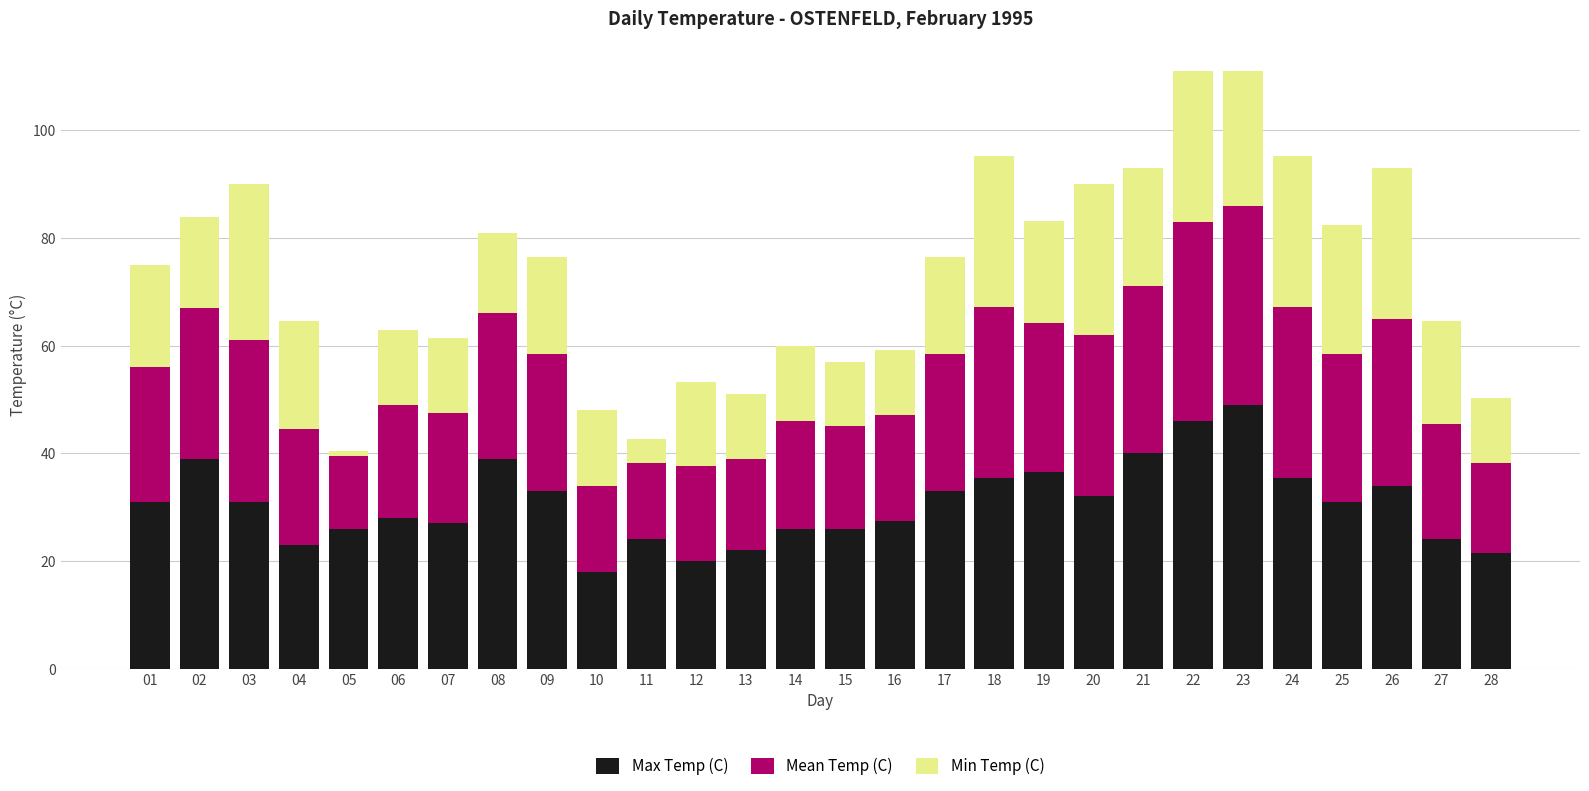

What is the sum of all Max Temp (C) values?

858.5